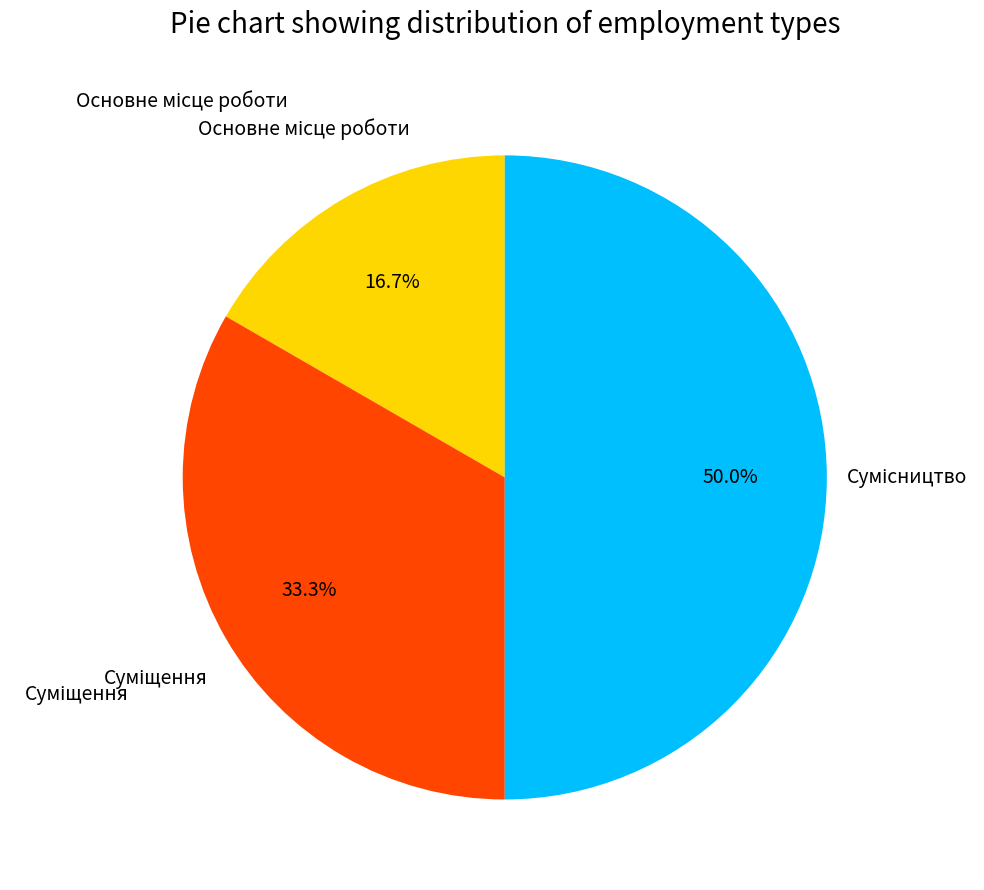

Does Основне місце роботи account for over 50% of the chart?

No